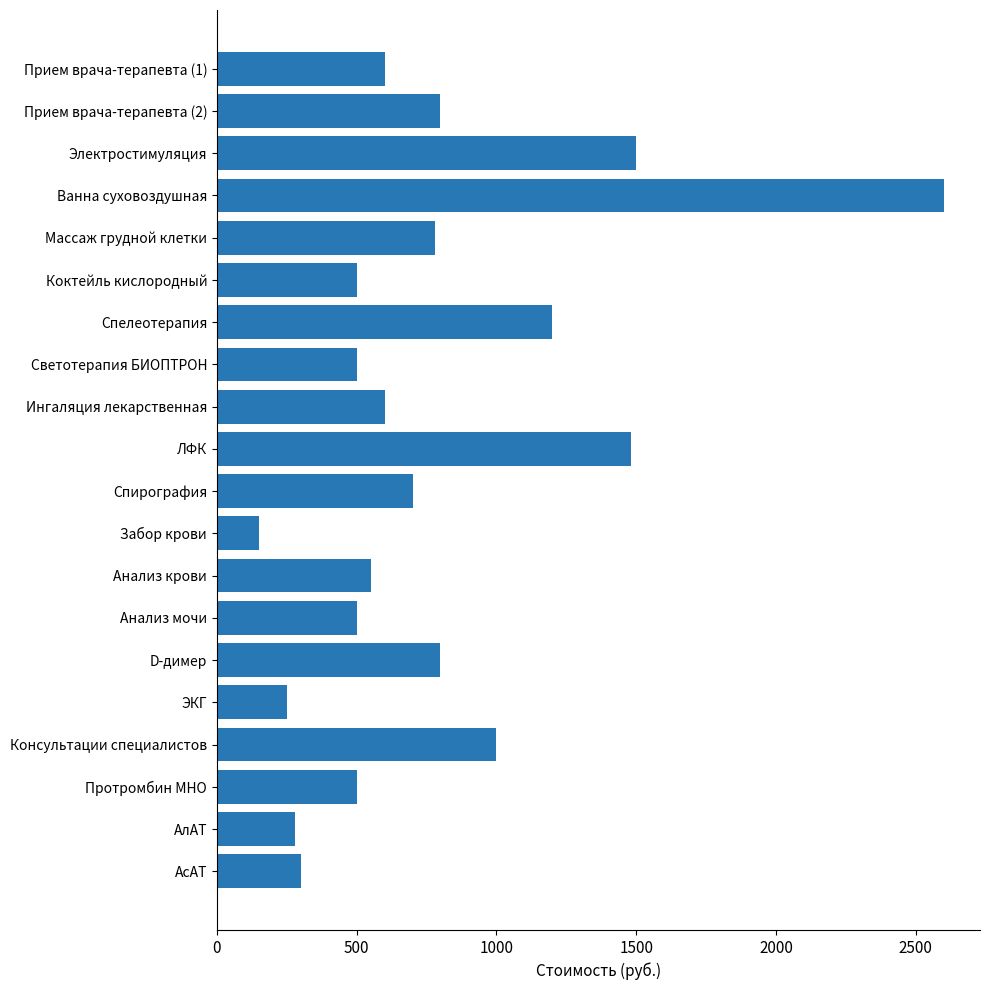

Which category has the highest value across all series?

Ванна суховоздушная